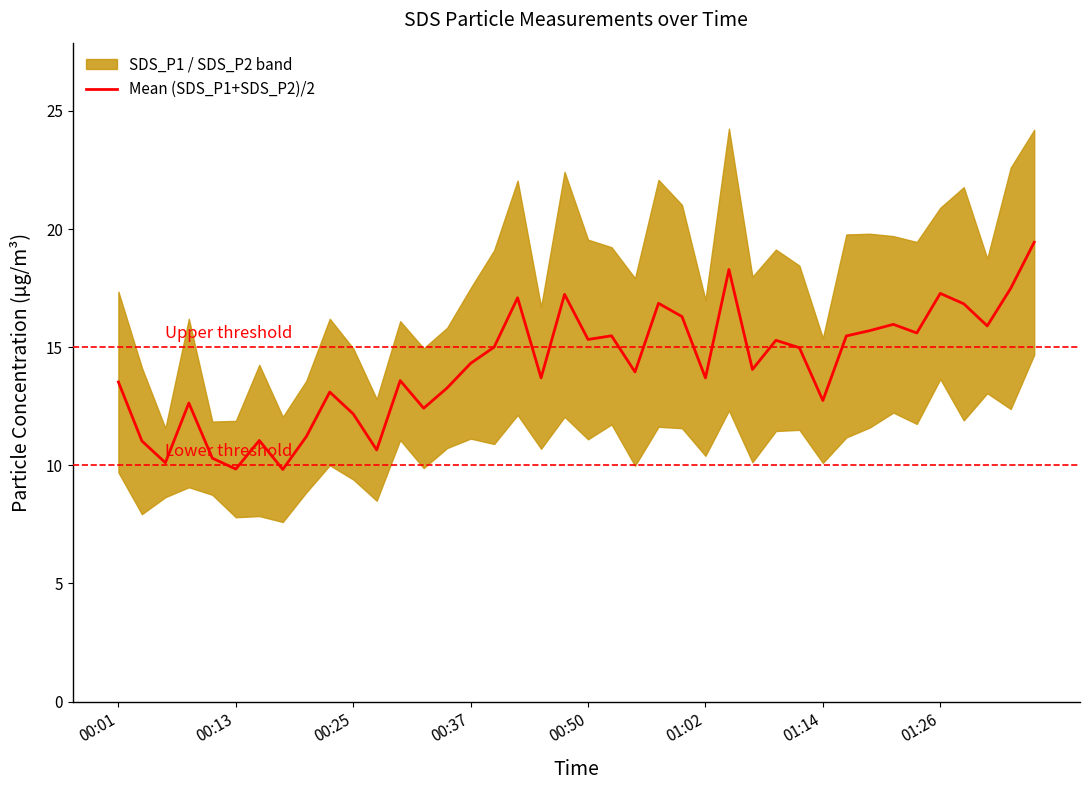

What is the difference between the maximum and second lowest values?

9.6